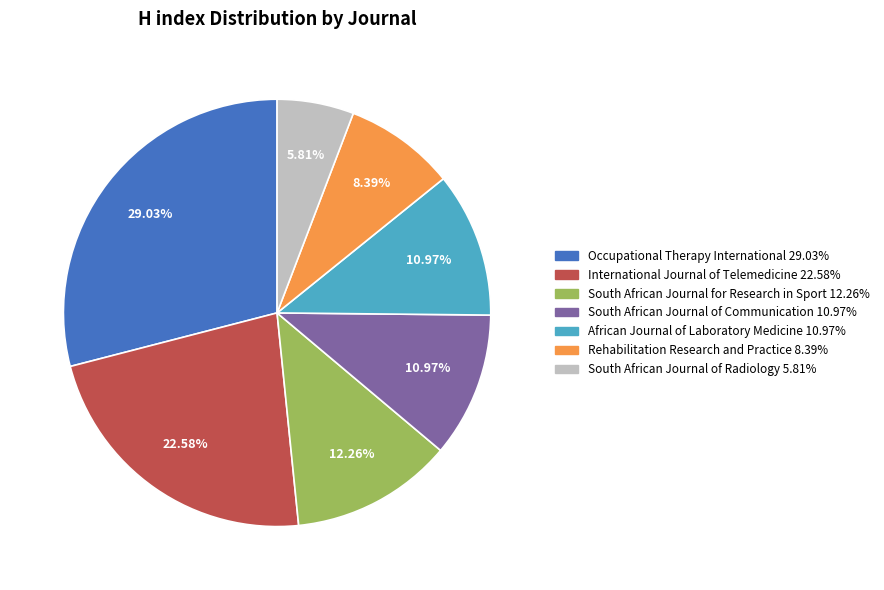

How many slices are in this pie chart?

7